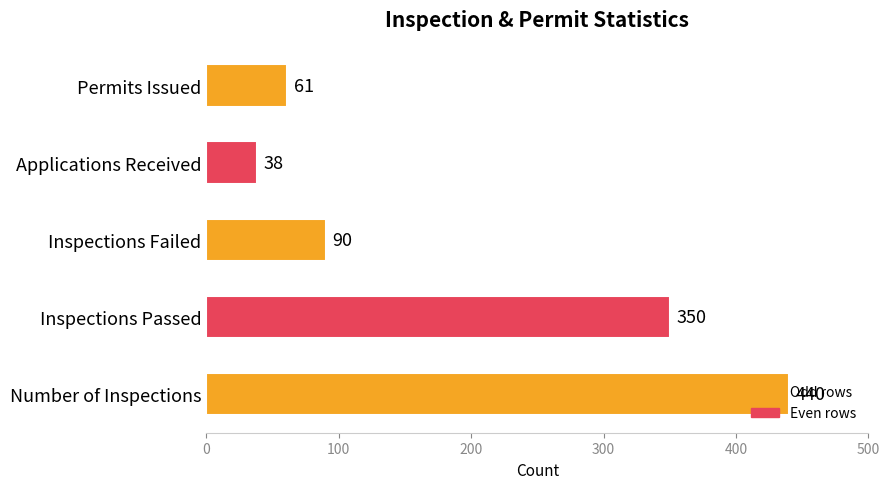

List the labels in order of value, largest first.

Number of Inspections, Inspections Passed, Inspections Failed, Permits Issued, Applications Received